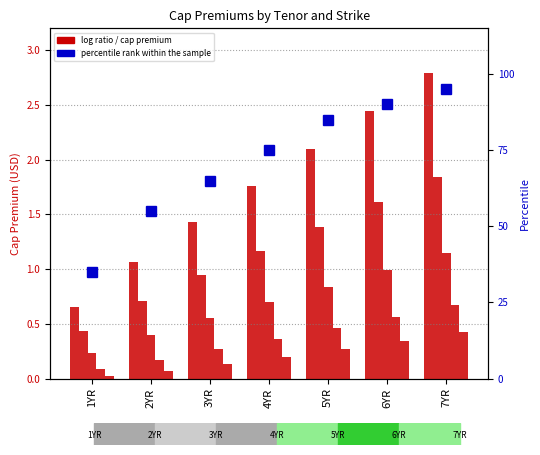

Rank the series at 5YR from lowest to highest value.

Strike 0.06, Strike 0.05, Strike 0.04, Strike 0.03, Strike 0.02, percentile rank within the sample